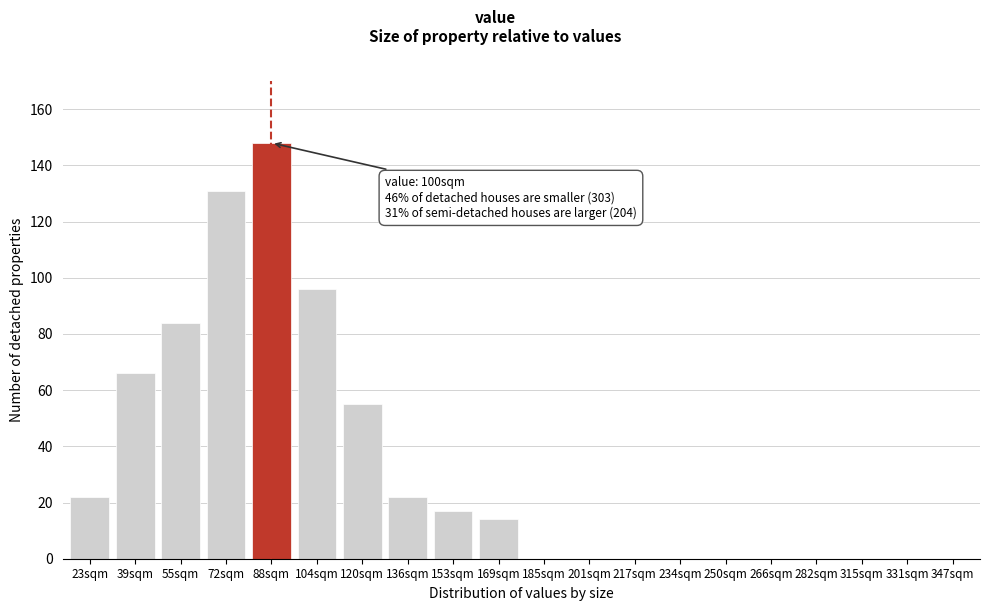

Reading left to right, extract all data points from this chart.

23sqm=22	39sqm=66	55sqm=84	72sqm=131	88sqm=148	104sqm=96	120sqm=55	136sqm=22	153sqm=17	169sqm=14	185sqm=0	201sqm=0	217sqm=0	234sqm=0	250sqm=0	266sqm=0	282sqm=0	315sqm=0	331sqm=0	347sqm=0